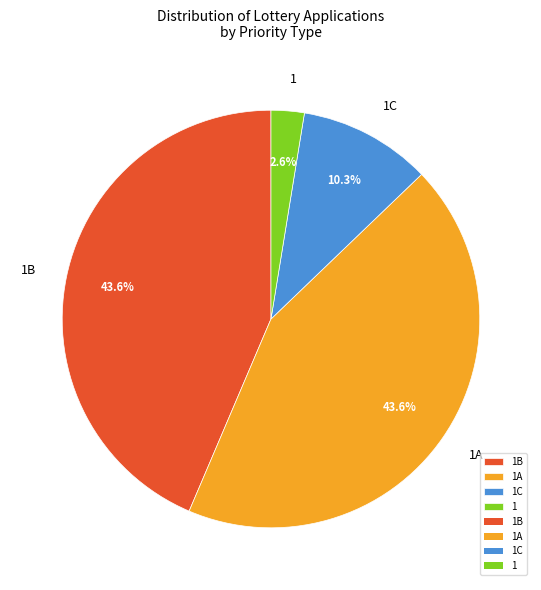

Is 1B the majority of the pie?

No